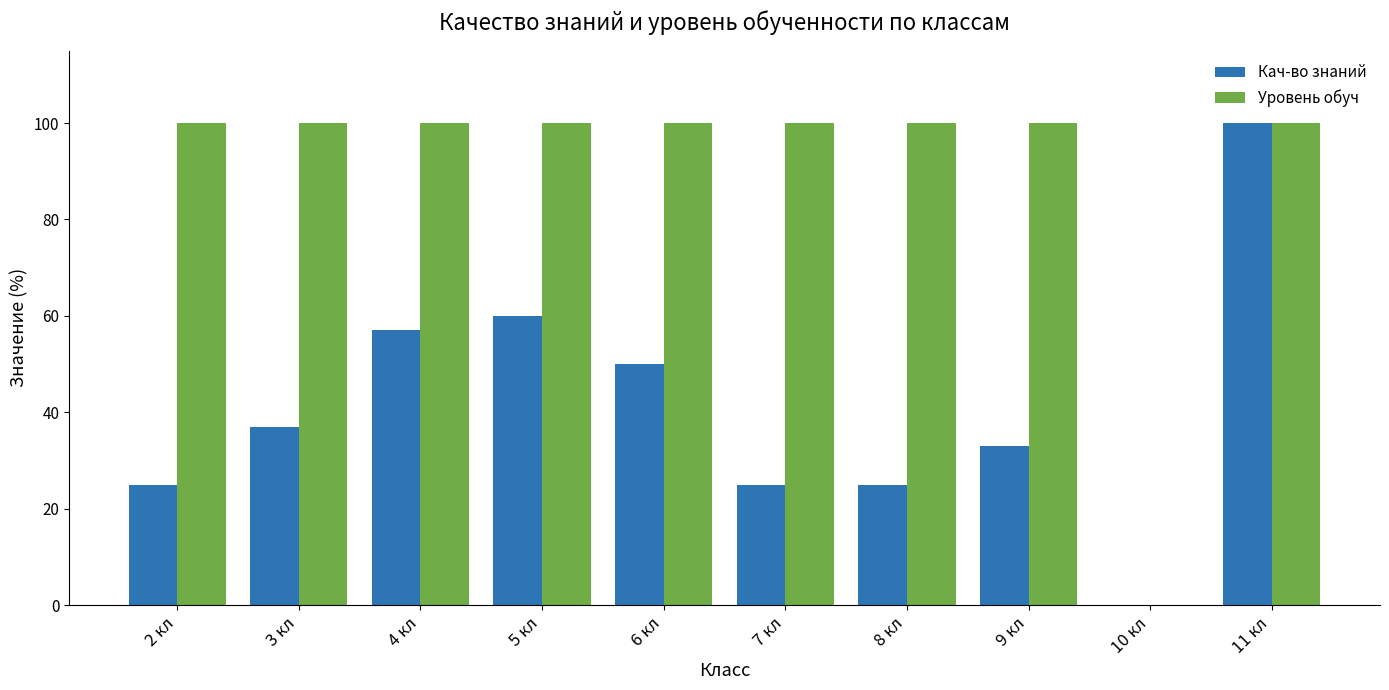

Between 6 кл and 8 кл, which series saw the biggest shift?

Кач-во знаний